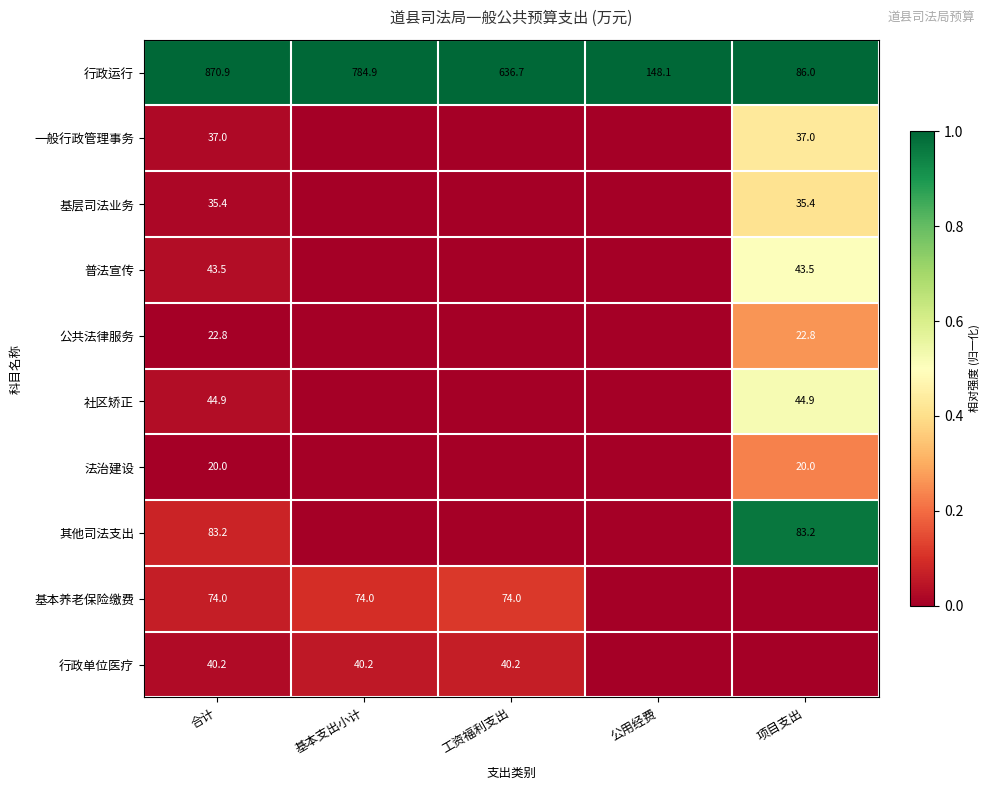

What is the spread (max minus min) of values at 合计?

850.9